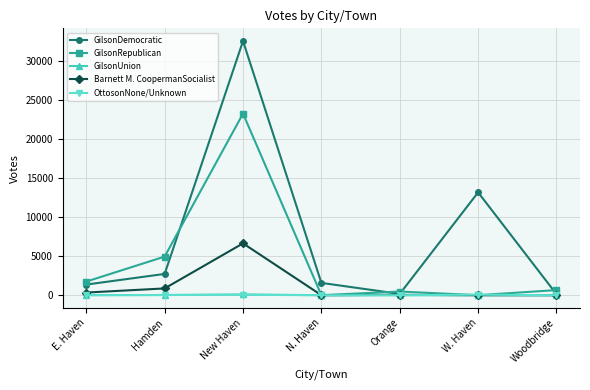

Which series has the largest range (max minus min)?

GilsonDemocratic